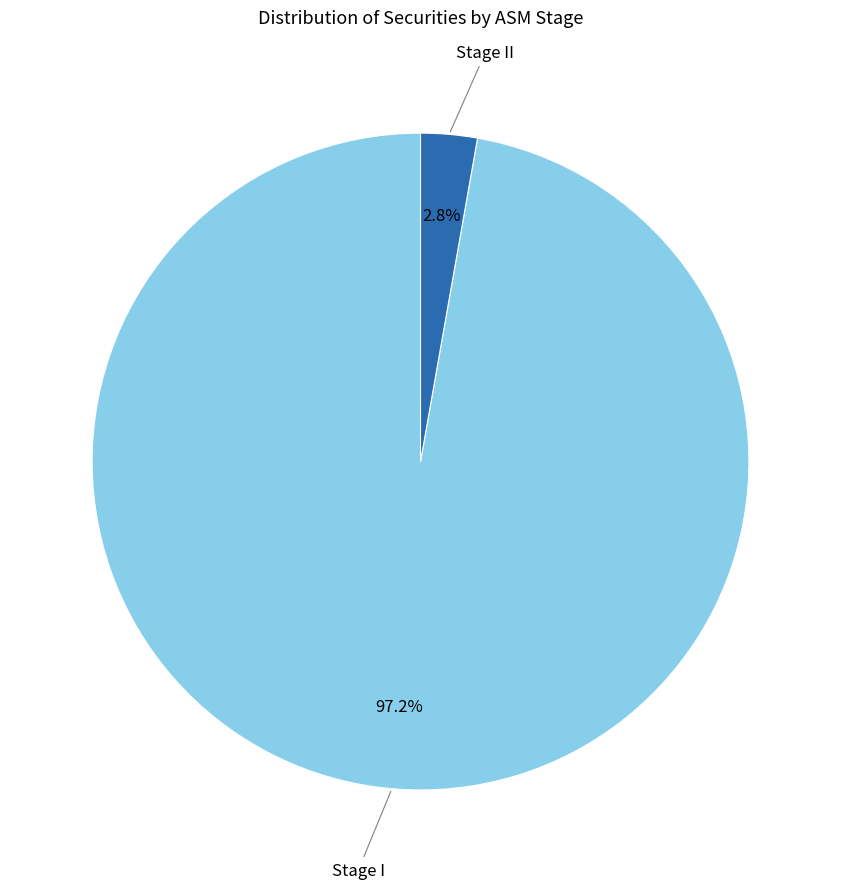

To the nearest percent, what portion does Stage I represent?

97%